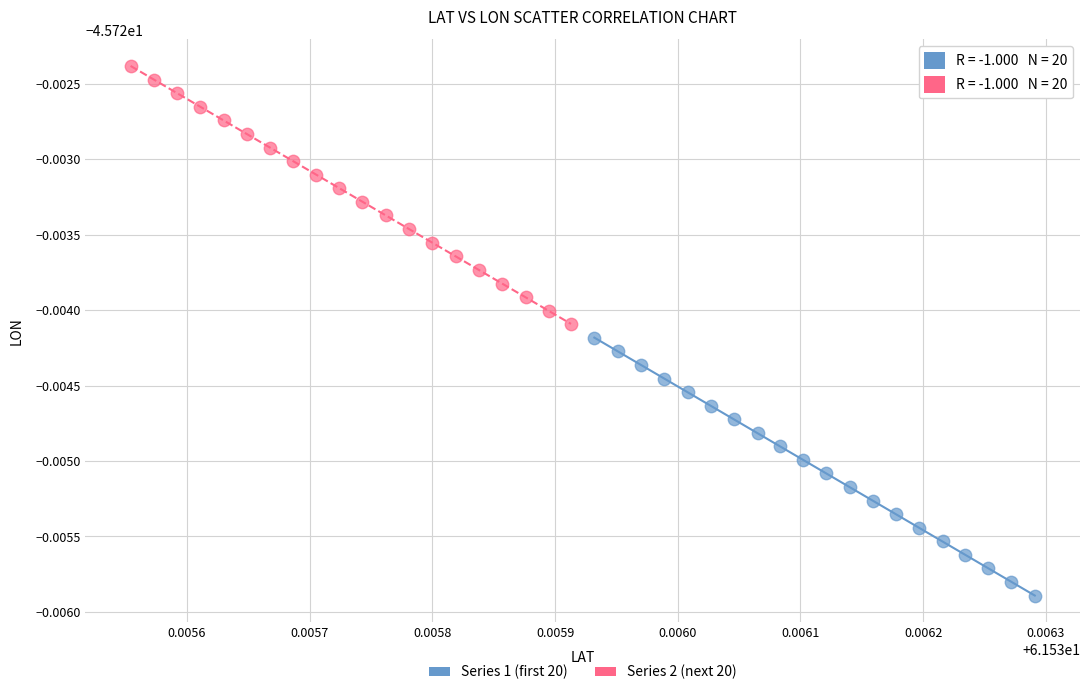

Which series contains the lowest Y value?

Series 1 (first 20)